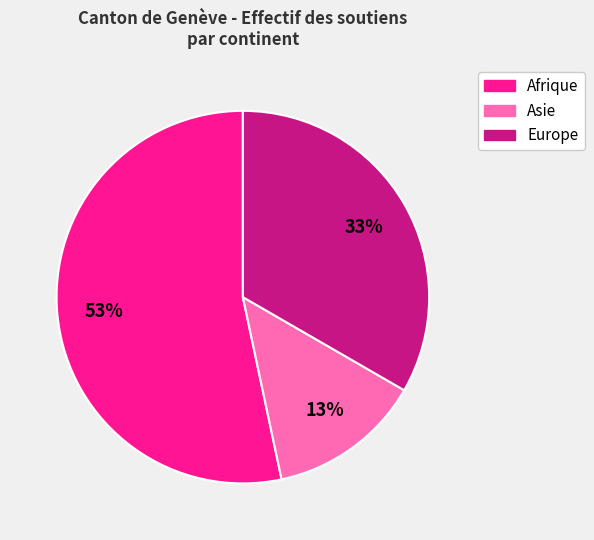

The Europe slice represents 20% of the pie. True or false?

False